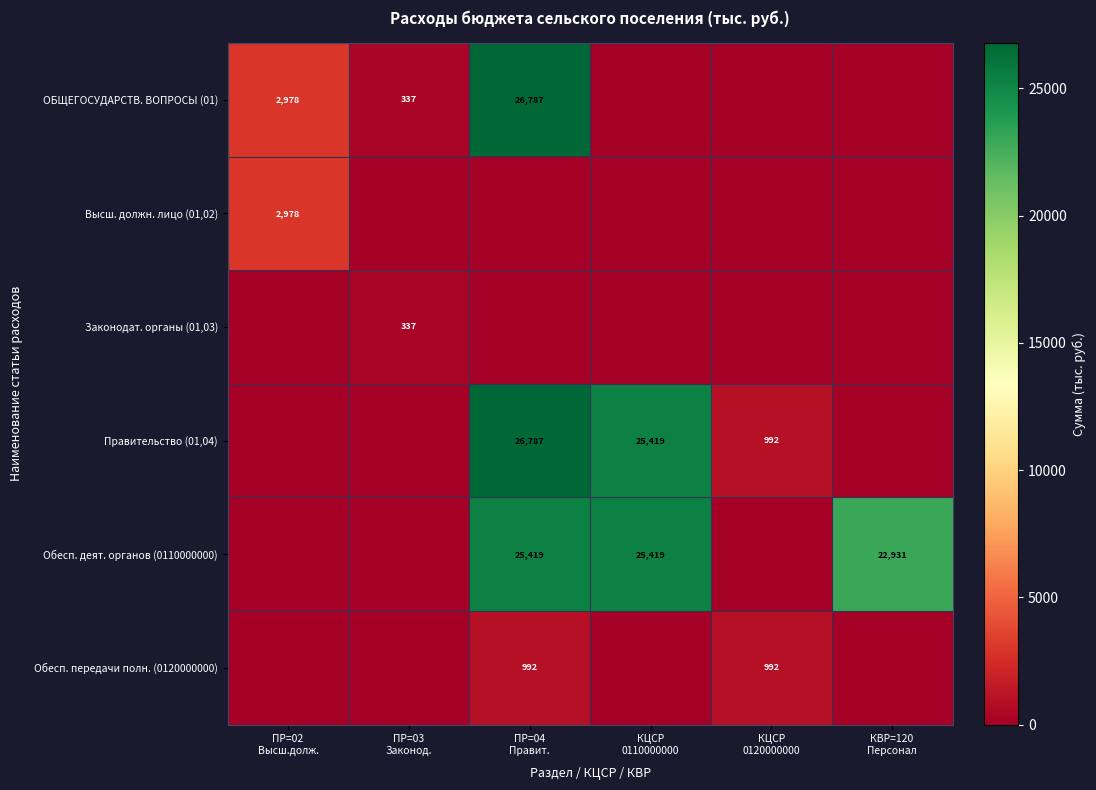

What is the difference between the maximum and minimum values in the Правительство (01,04) series?

26787.3